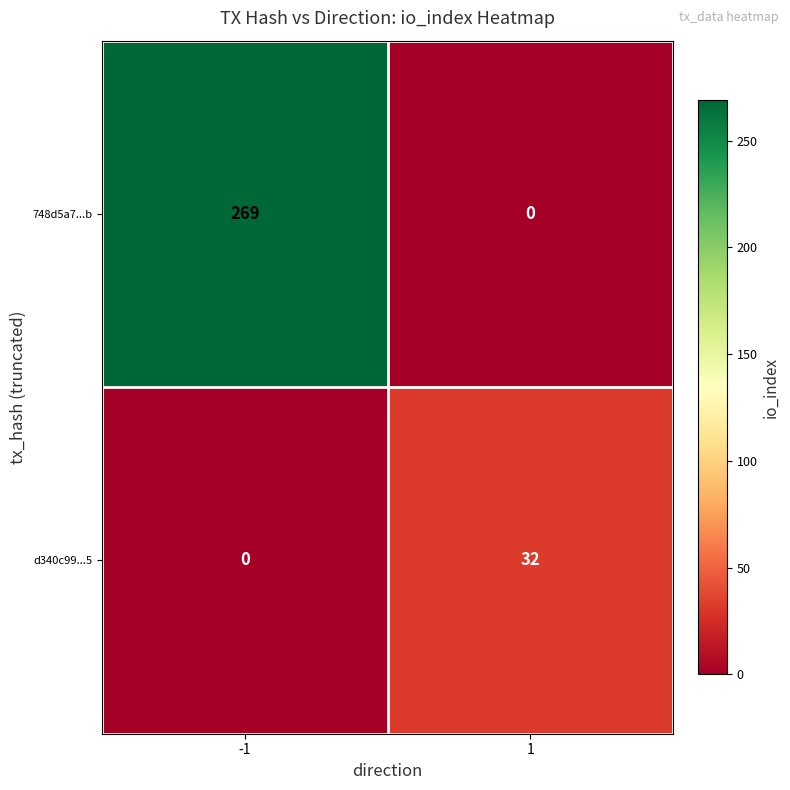

What is the spread (max minus min) of values at -1?

269